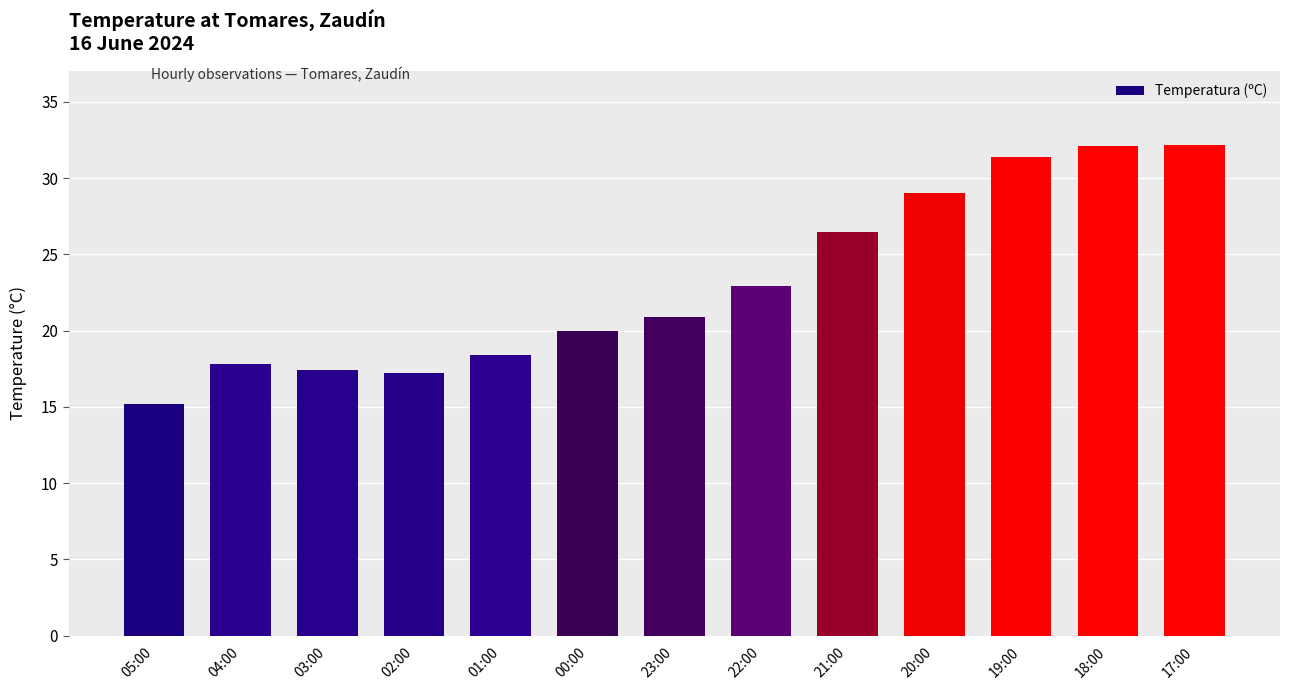

How many distinct data groups are displayed?

1